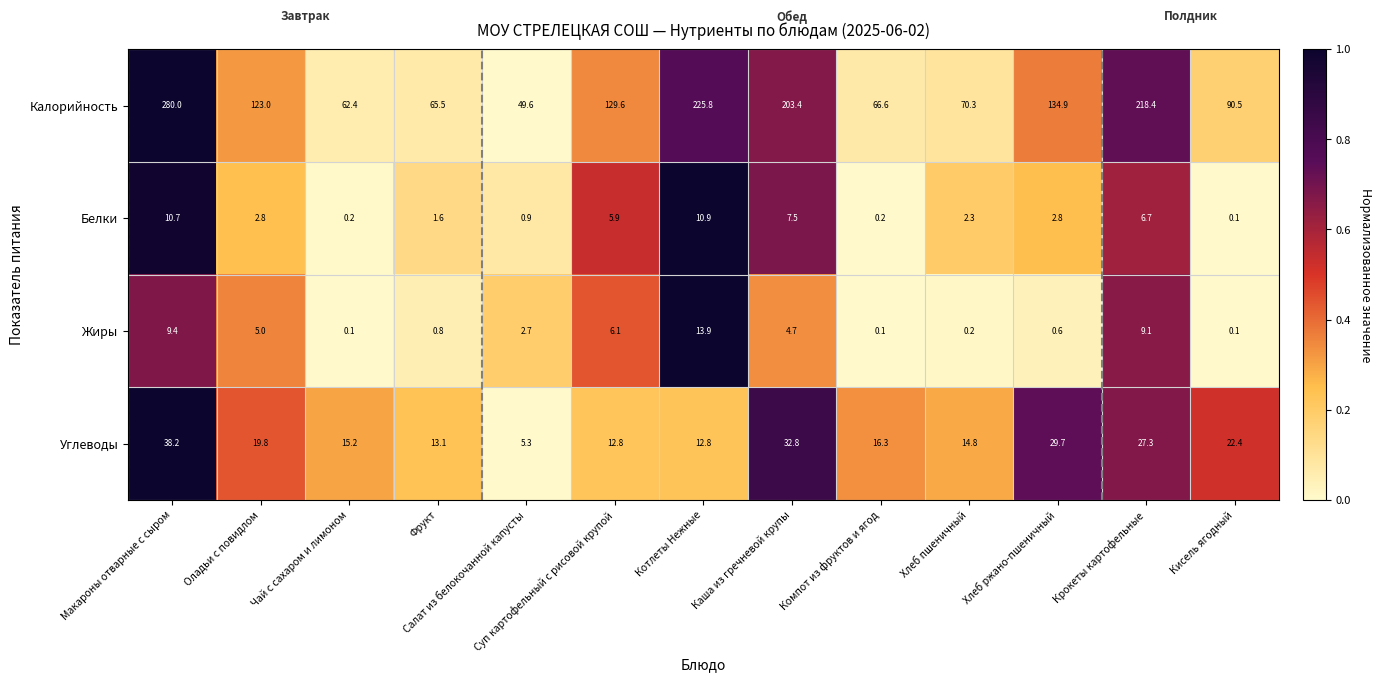

At which label is Белки closest to 5?

Суп картофельный с рисовой крупой